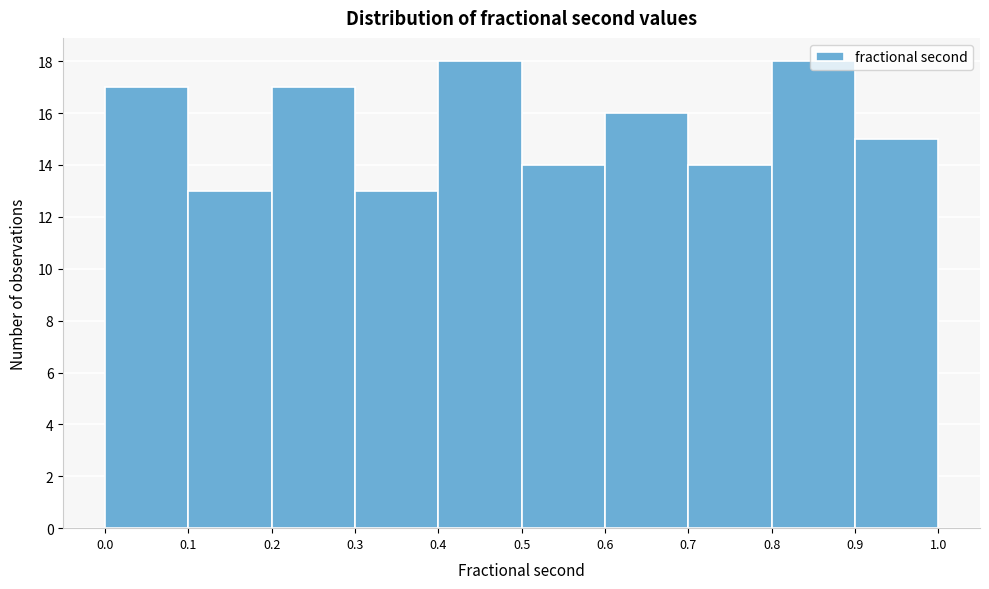

What is the height of the bar covering 0.9 to 1.0 on the x-axis? The values are not printed on the chart, so give them approximately, as read against the axis.

15